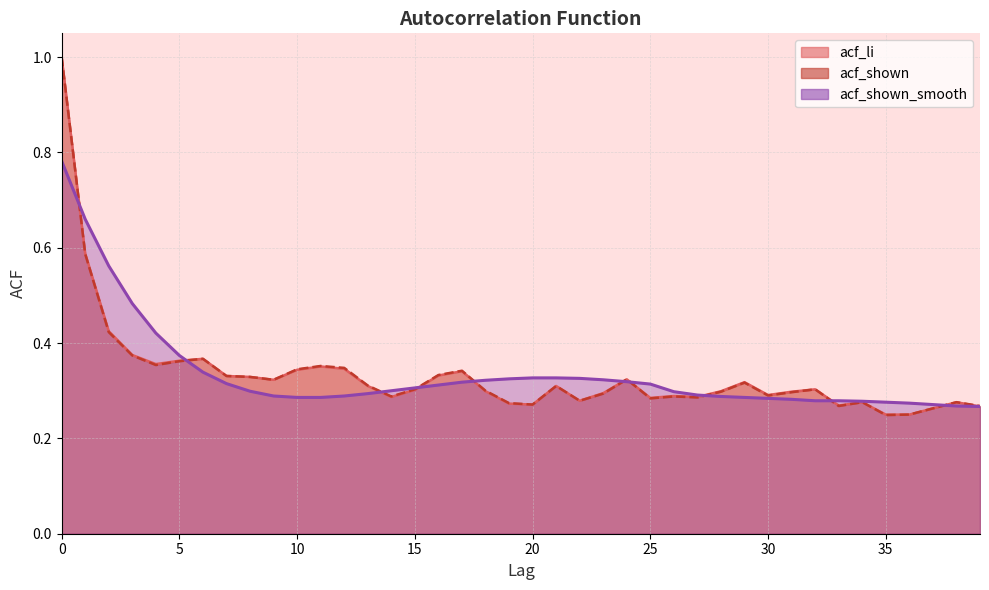

At which category does acf_shown reach its first local peak?

6